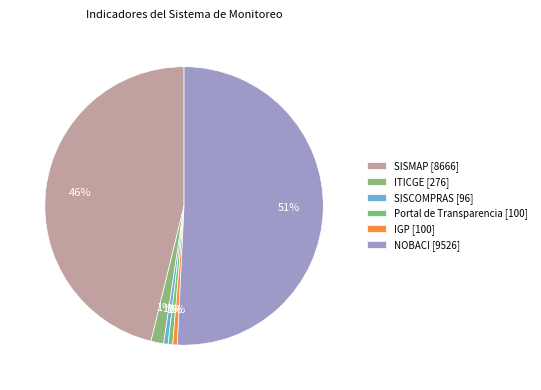

How much of the chart is everything except Portal de Transparencia?

99.5%